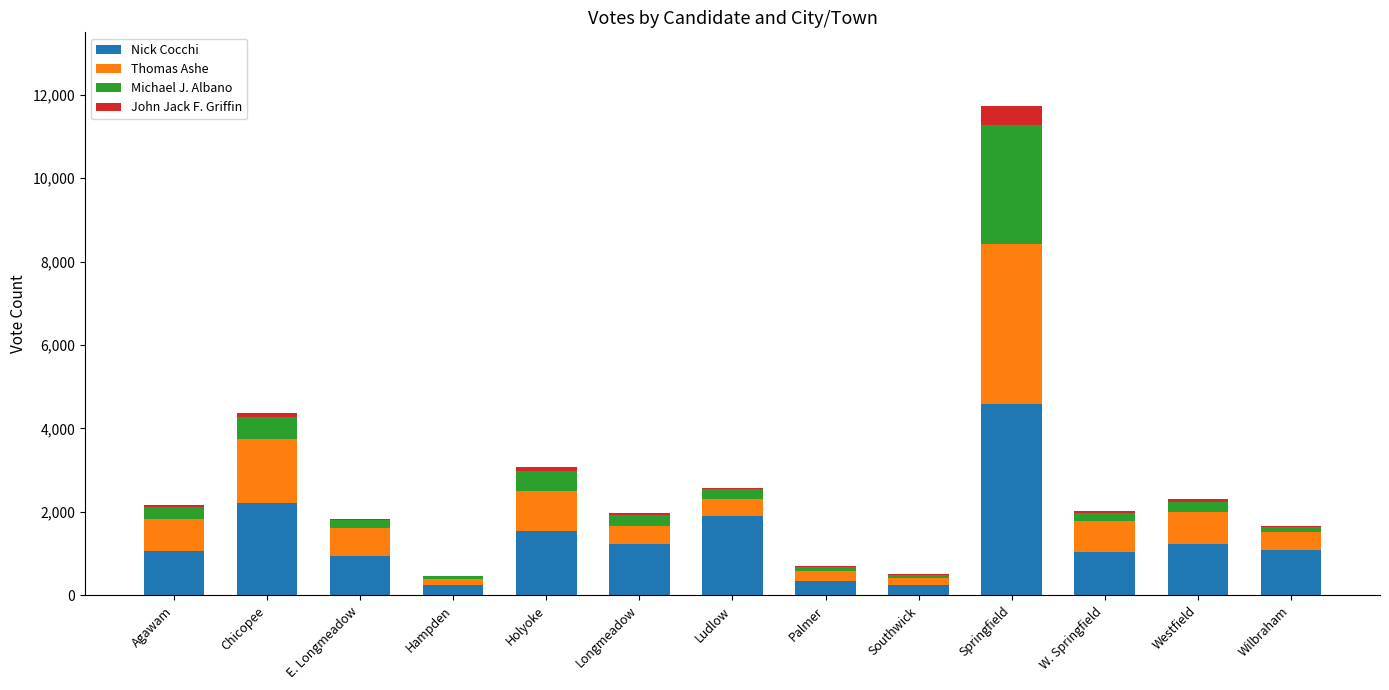

At which category is the sum across all series the highest?

Springfield